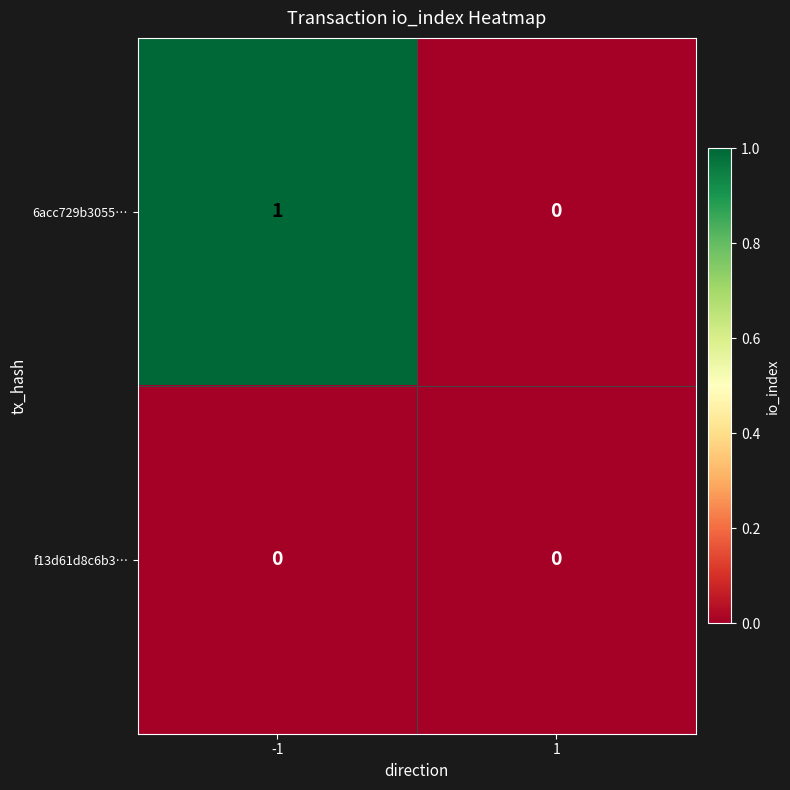

Which series changed the most between -1 and 1?

6acc729b3055…